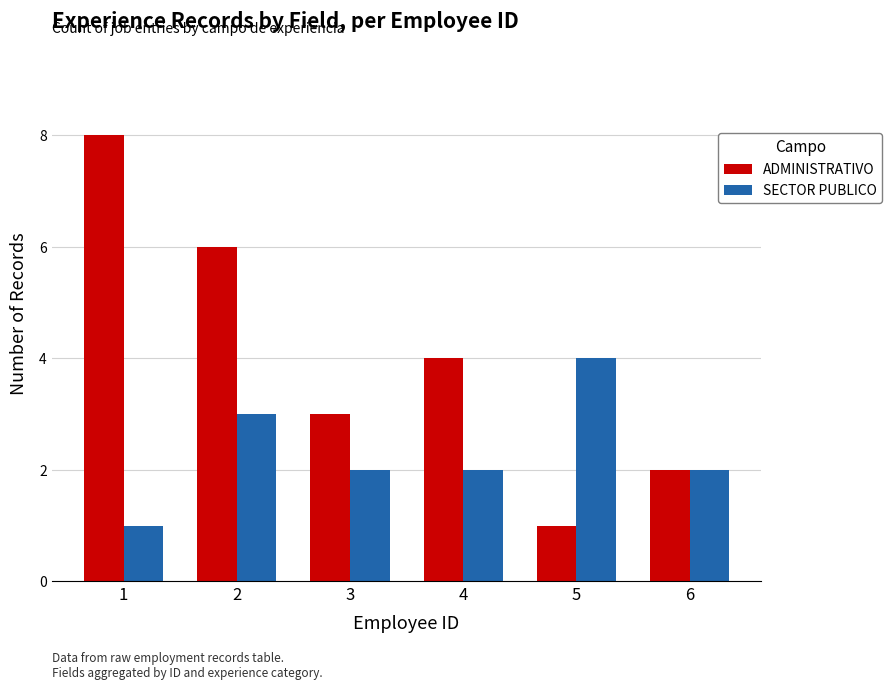

Reading right to left, extract all data points from this chart.

ADMINISTRATIVO: 6=2	5=1	4=4	3=3	2=6	1=8
SECTOR PUBLICO: 6=2	5=4	4=2	3=2	2=3	1=1